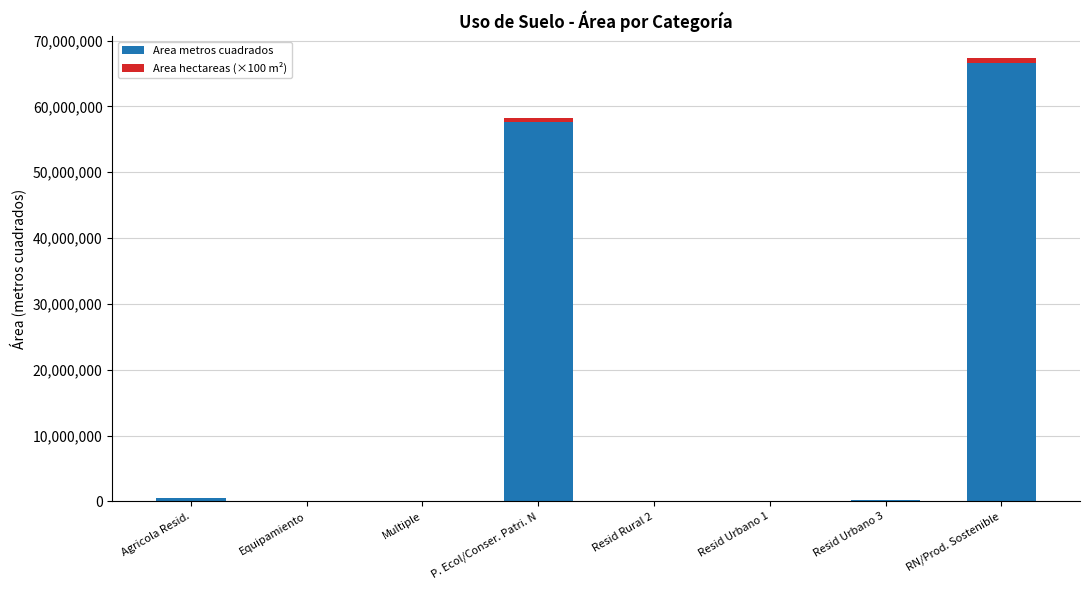

What is the sum of all Area metros cuadrados values?

125139539.4